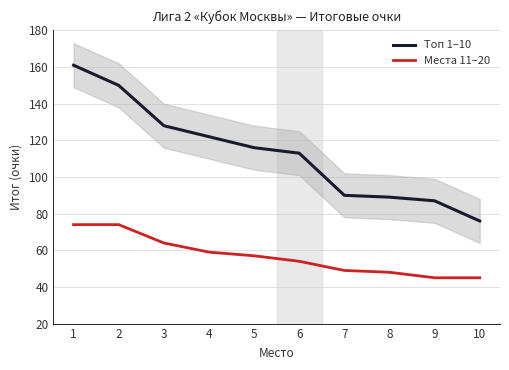

The Места 11–20 series shows 21 at 4. True or false?

False